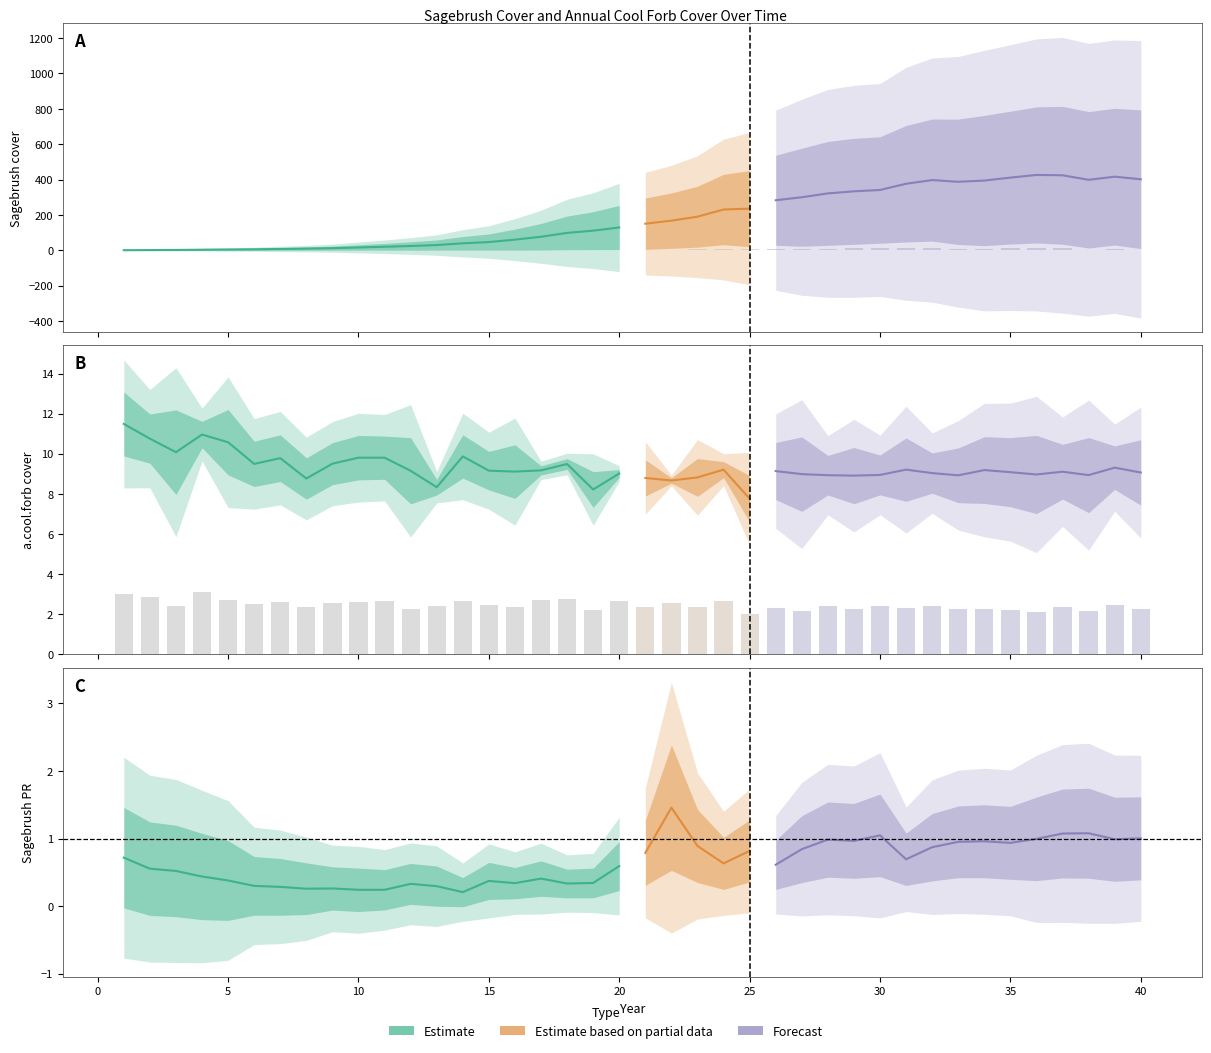

What is the lowest value of the sagebrush_PRstd series?

0.2